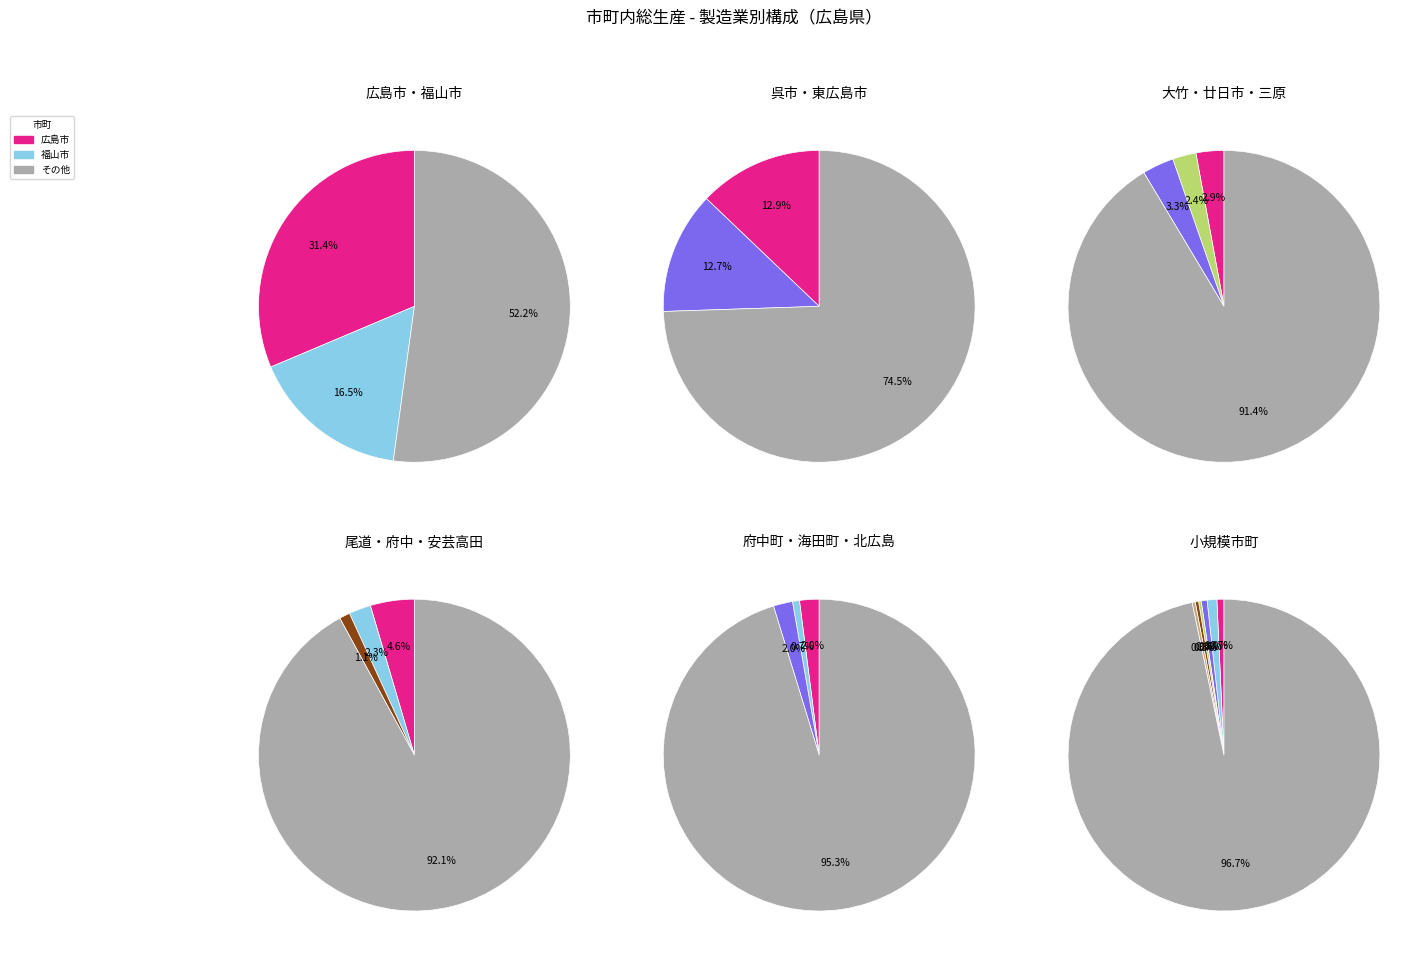

Count the number of slices in the pie.

23